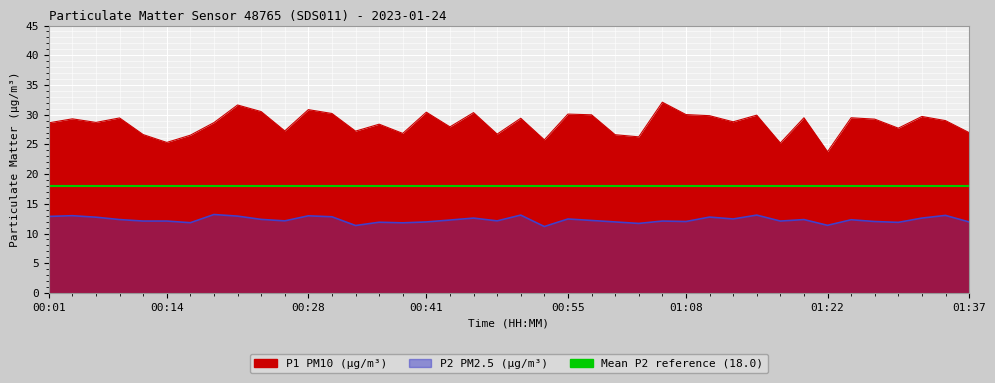

Is it true that P1 equals 7.6 at 01:08?

False